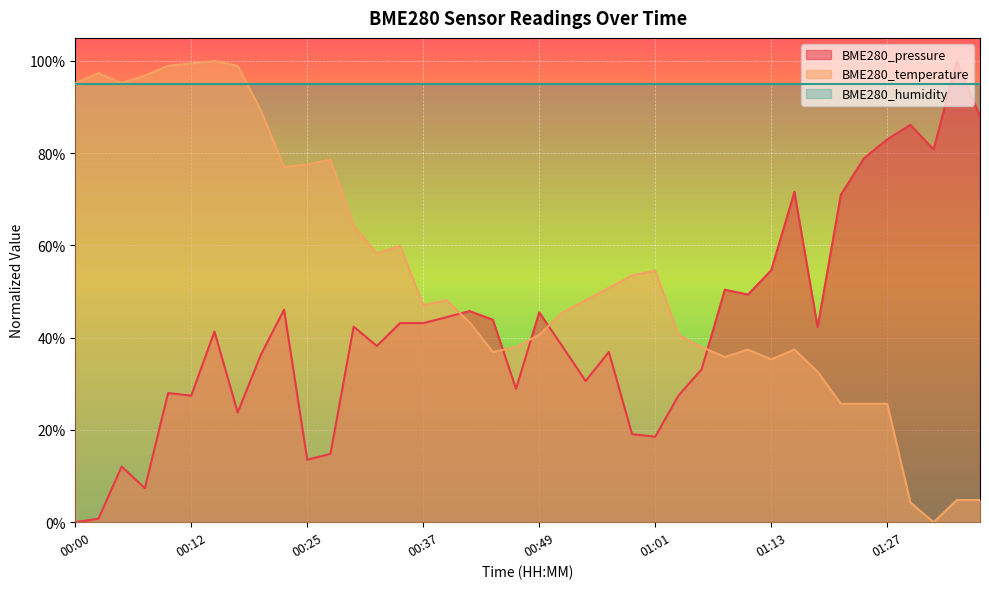

The value of BME280_temperature at 01:29 is 0.0. True or false?

True